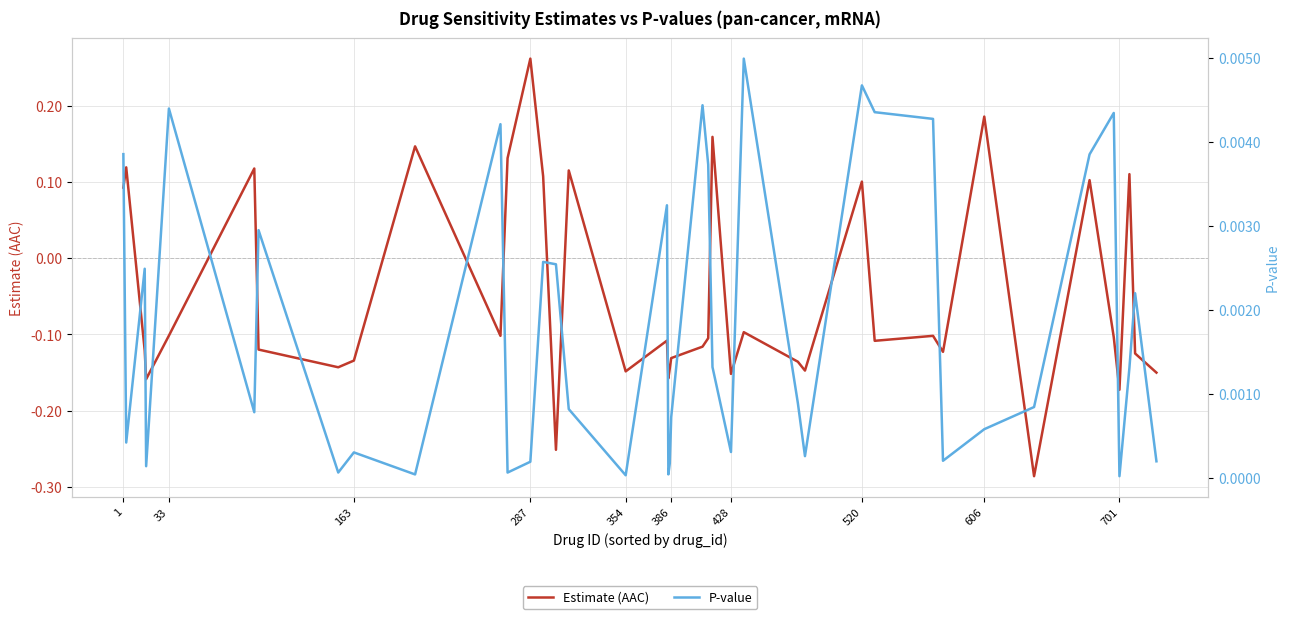

Reading left to right, list all the values displayed in this chart.

Estimate (AAC): 0.1	0.1	-0.1	-0.2	-0.1	0.1	-0.1	-0.1	-0.1	0.1	-0.1	0.1	0.3	0.1	-0.3	0.1	-0.1	-0.1	-0.2	-0.1	-0.1	-0.1	-0.1	0.2	-0.2	-0.1	-0.1	-0.1	0.1	-0.1	-0.1	-0.1	0.2	-0.3	0.1	-0.1	-0.2	0.1	-0.1	-0.2
P-value: 0.0	0.0	0.0	0.0	0.0	0.0	0.0	0.0	0.0	0.0	0.0	0.0	0.0	0.0	0.0	0.0	0.0	0.0	0.0	0.0	0.0	0.0	0.0	0.0	0.0	0.0	0.0	0.0	0.0	0.0	0.0	0.0	0.0	0.0	0.0	0.0	0.0	0.0	0.0	0.0